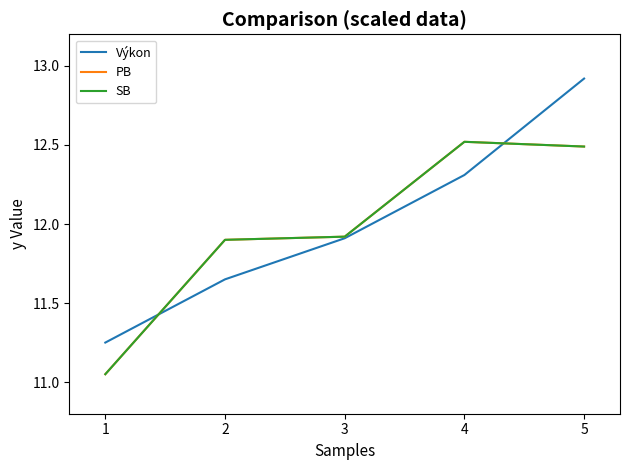

What is the difference between the highest and lowest values at 2?

0.2